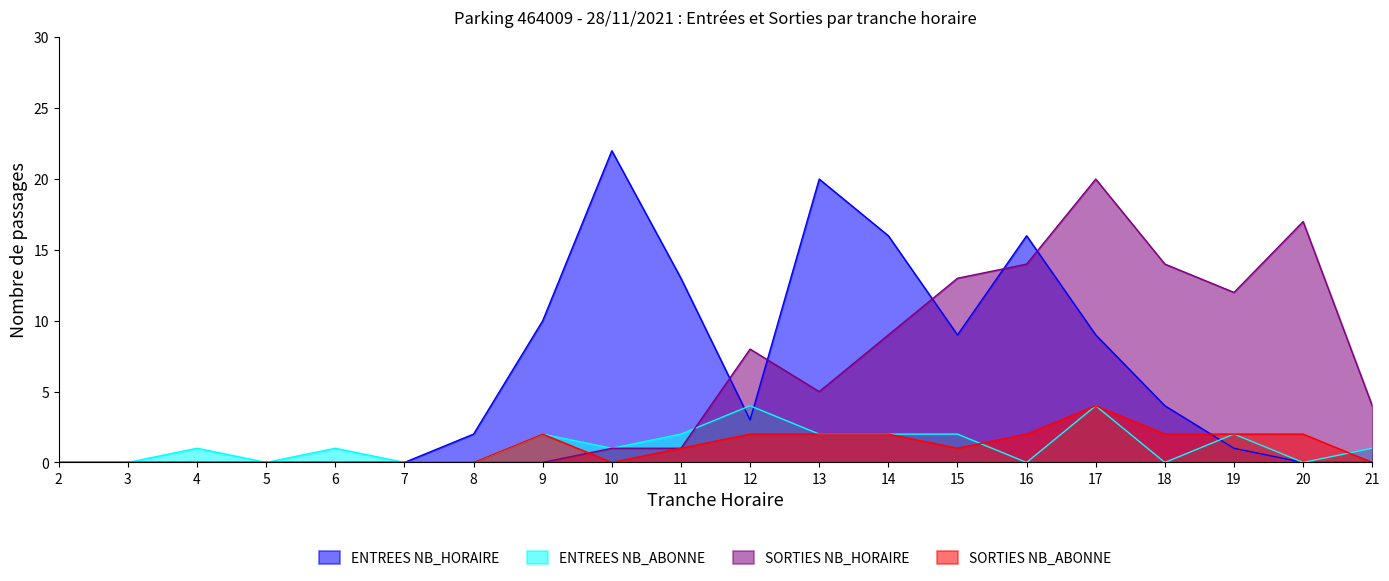

True or false: ENTREES NB_ABONNE and SORTIES NB_HORAIRE cross at least once.

True